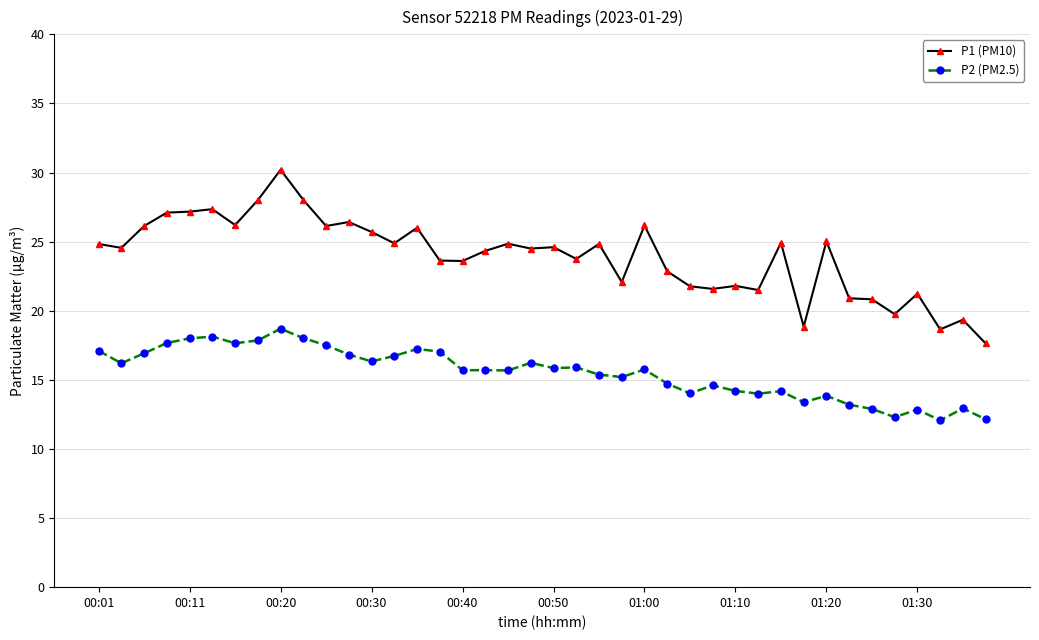

True or false: P1 (PM10) and P2 (PM2.5) intersect in this chart.

False